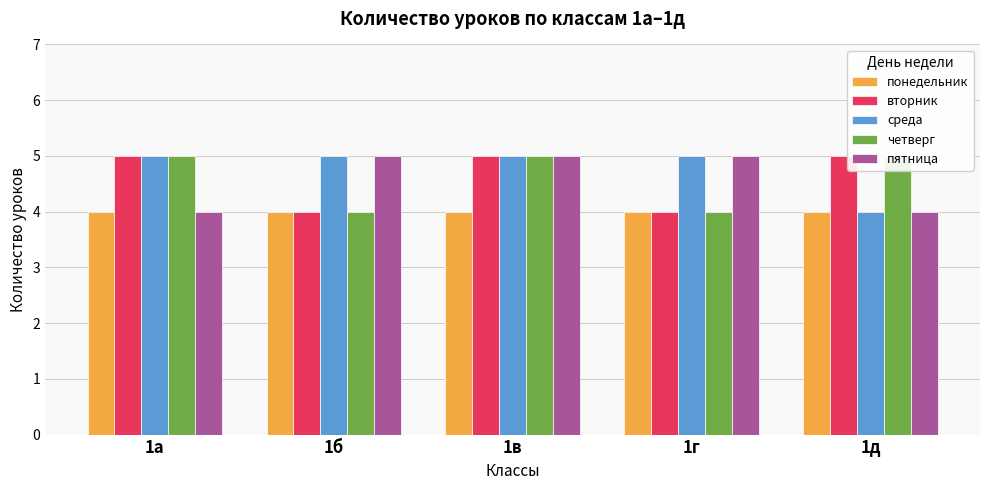

Reading right to left, list all the values displayed in this chart.

понедельник: 1д=4	1г=4	1в=4	1б=4	1а=4
вторник: 1д=5	1г=4	1в=5	1б=4	1а=5
среда: 1д=4	1г=5	1в=5	1б=5	1а=5
четверг: 1д=5	1г=4	1в=5	1б=4	1а=5
пятница: 1д=4	1г=5	1в=5	1б=5	1а=4